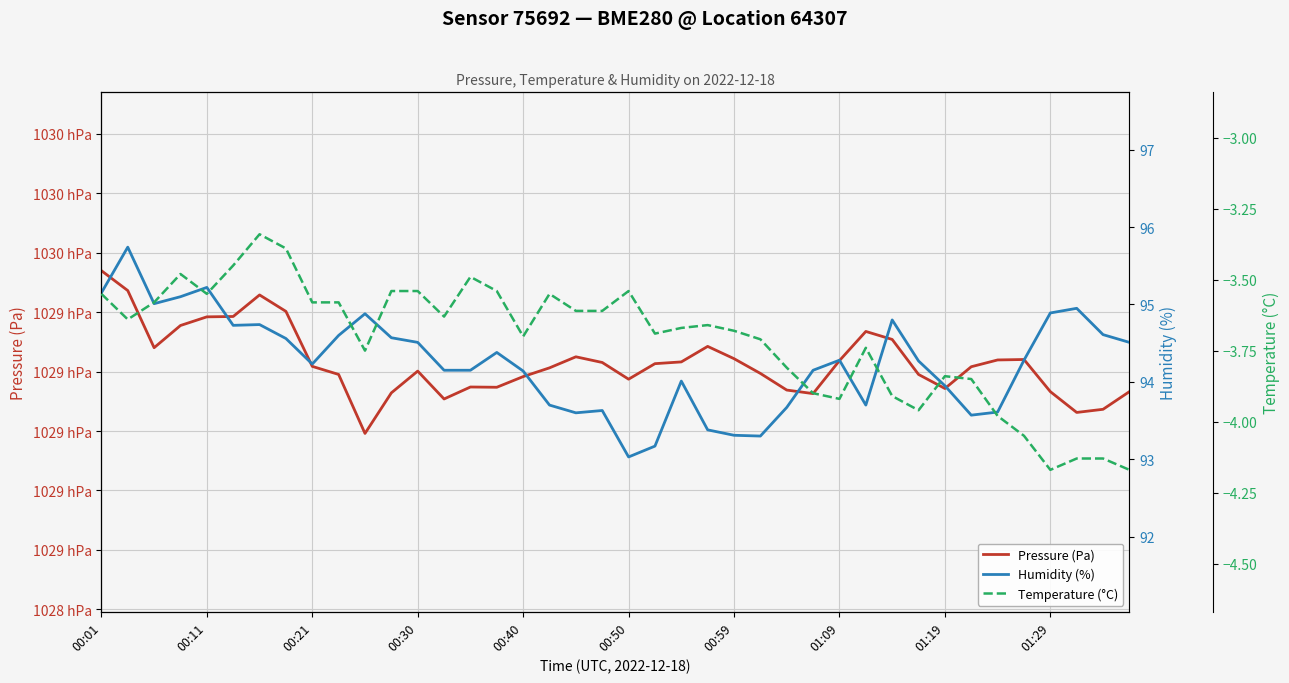

Is the value of Temperature (°C) at 36 greater than the value of Humidity (%) at 00:59?

No